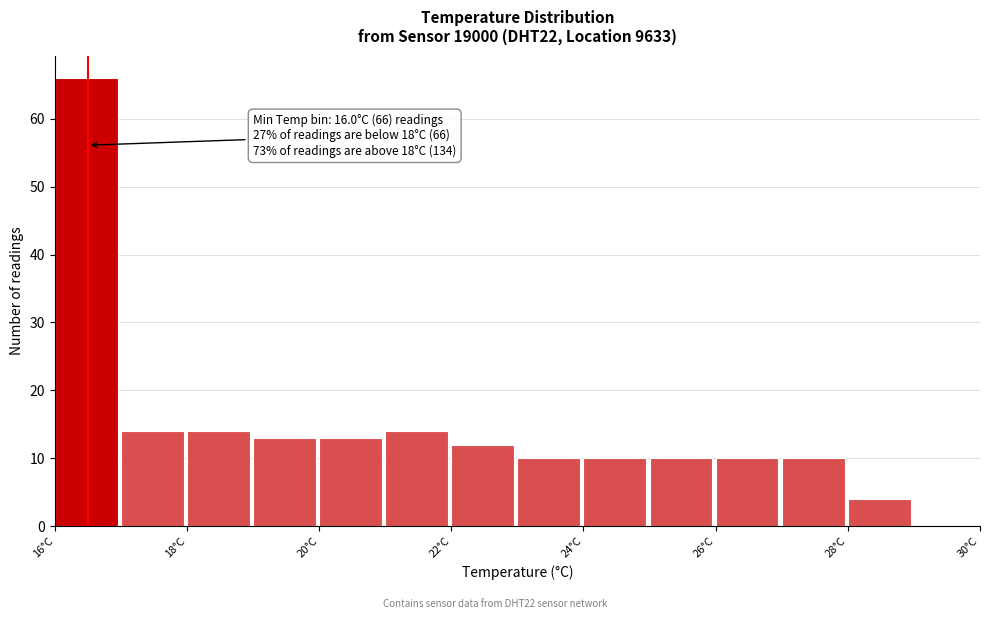

Which range on the x-axis has the tallest bar?

16 to 17